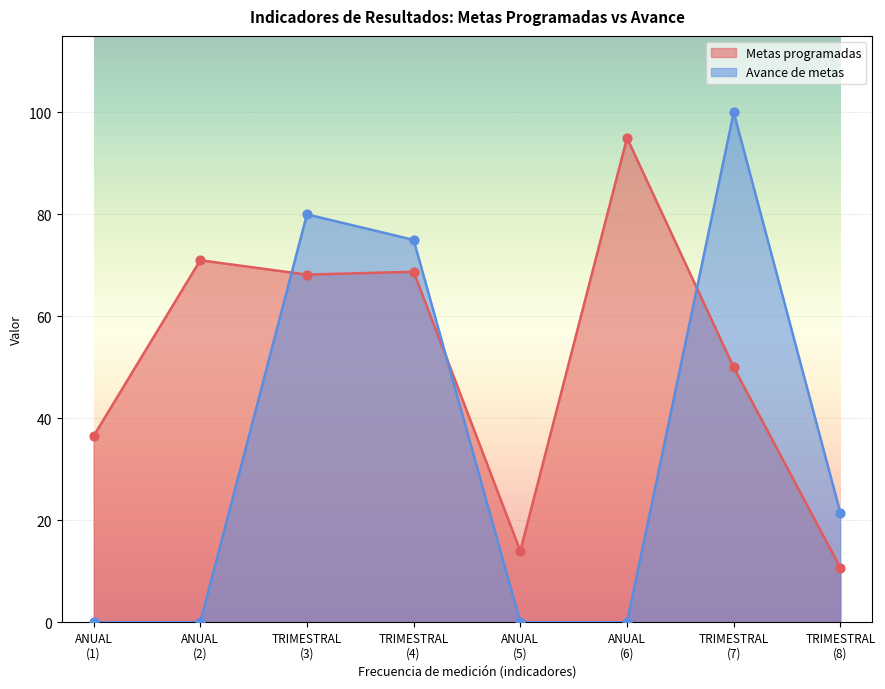

Which series has the largest total across all categories?

Metas programadas